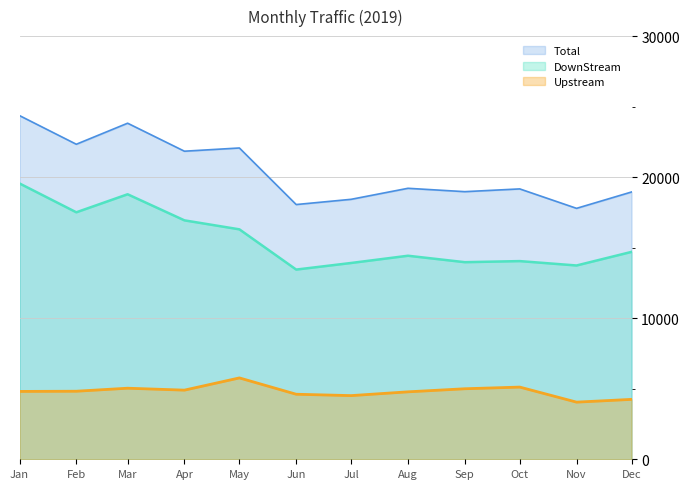

True or false: Upstream and Total cross at least once.

False